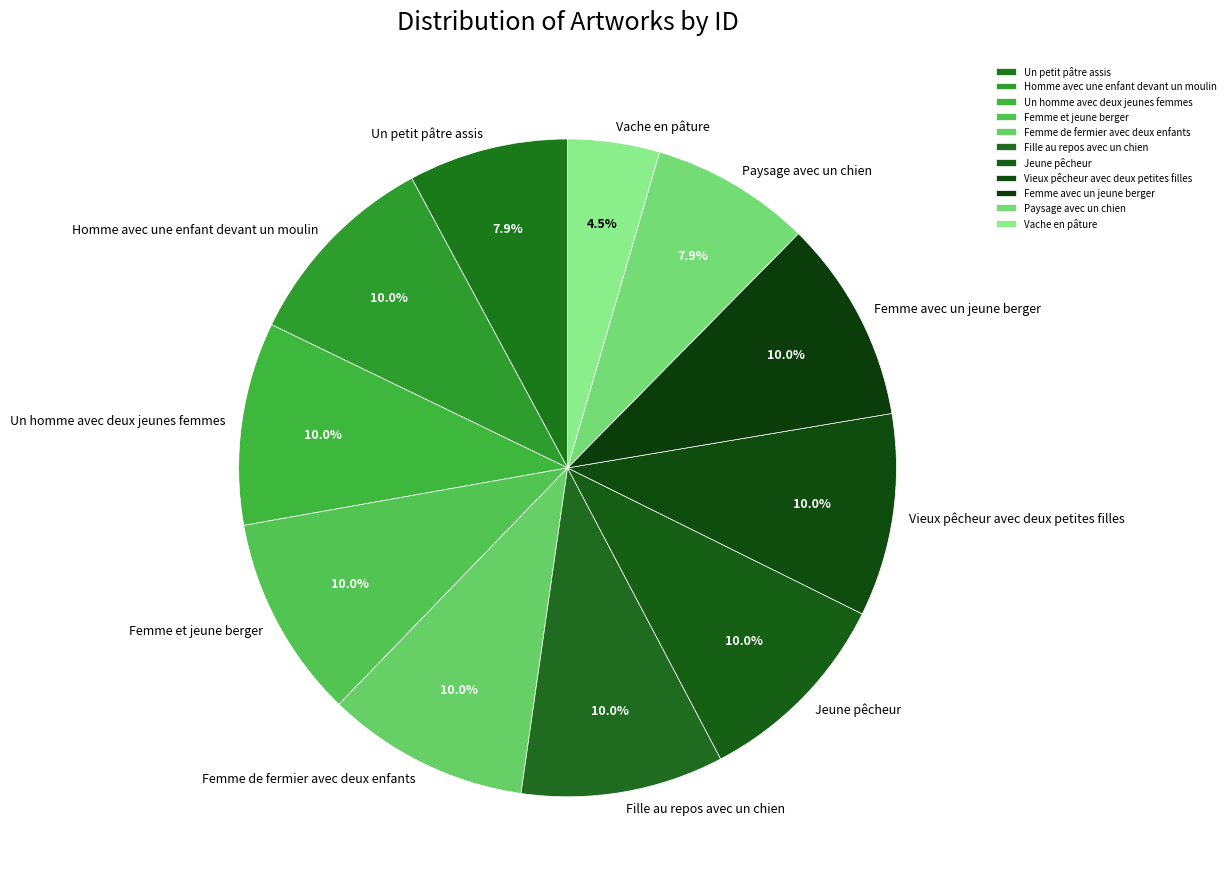

Approximately how many times larger is the value at Paysage avec un chien compared to Fille au repos avec un chien?

0.8